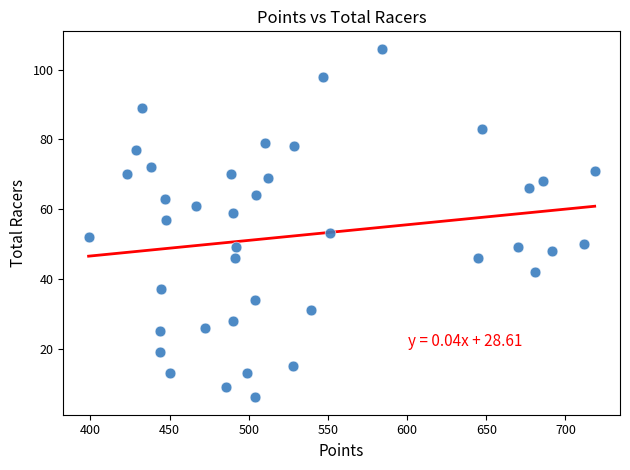

What is the range of Y values (max minus min)?

100